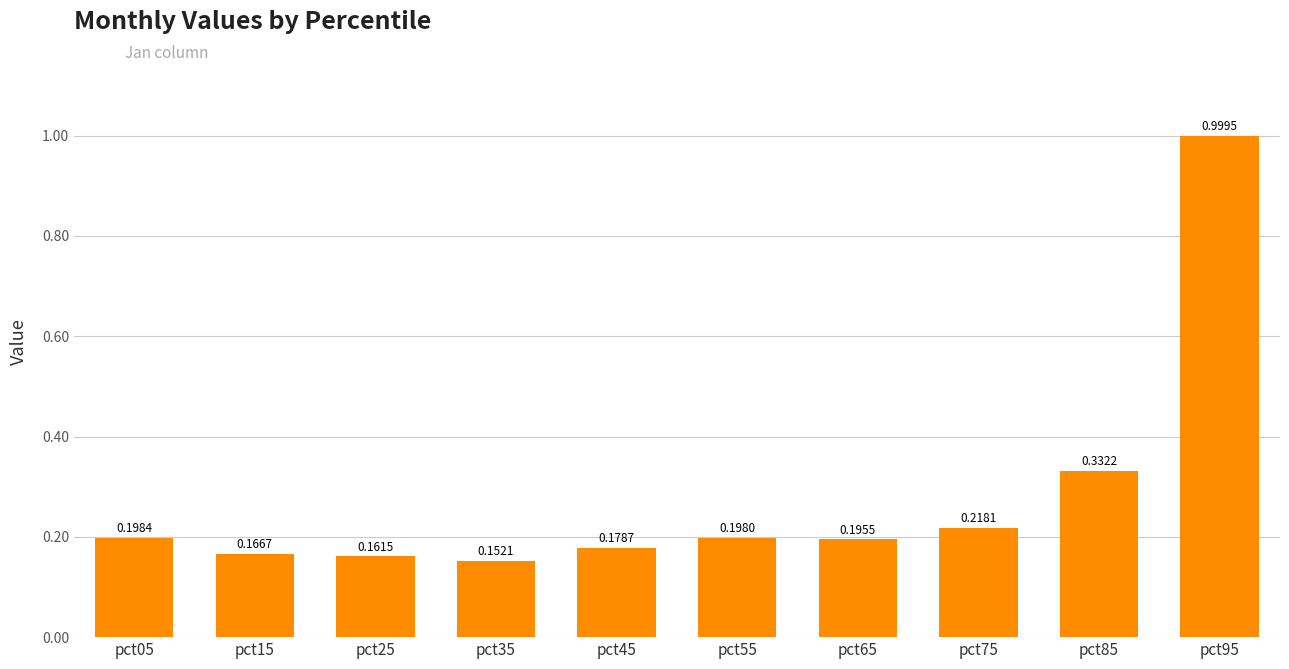

Rank the categories by value from highest to lowest.

pct95, pct85, pct75, pct05, pct55, pct65, pct45, pct15, pct25, pct35